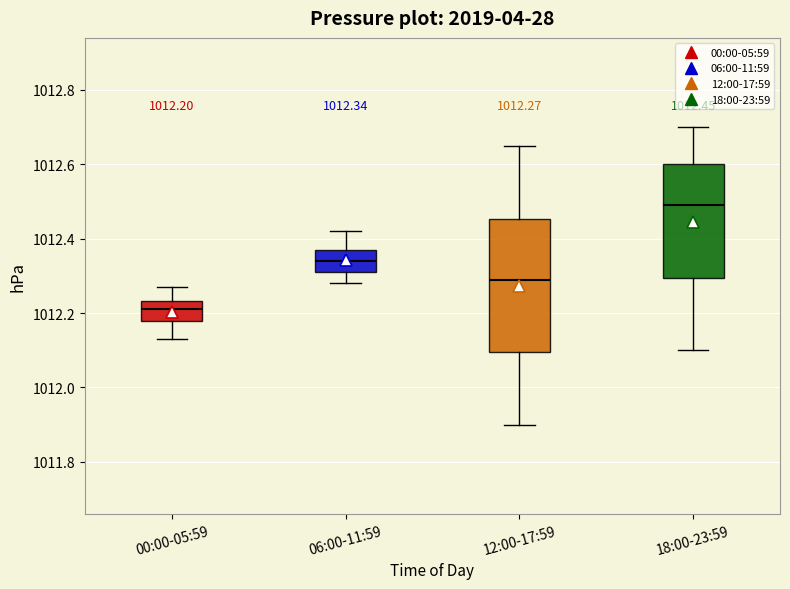

Which box has the highest median line?

18:00-23:59